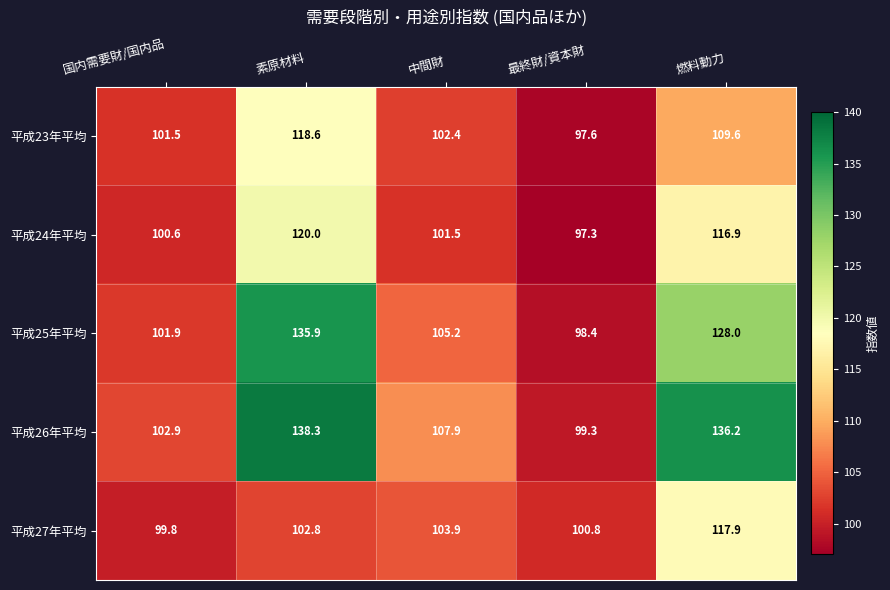

Between 中間財 and 燃料動力, which series saw the biggest shift?

平成26年平均